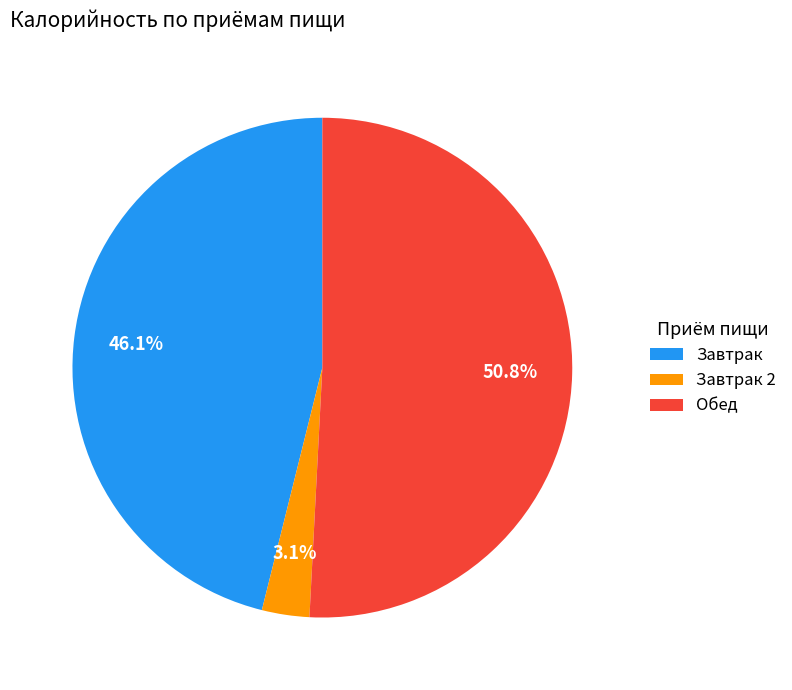

Rank the categories by value from lowest to highest.

Завтрак 2, Завтрак, Обед